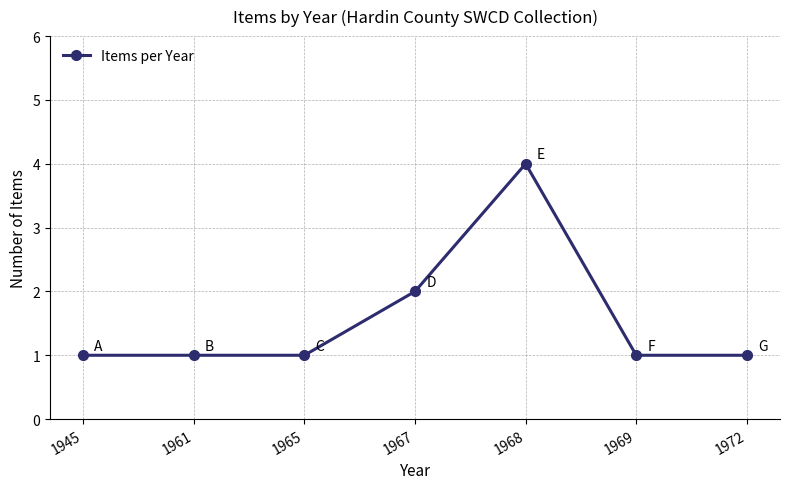

Reading right to left, transcribe all the data shown in this chart.

1	1	4	2	1	1	1